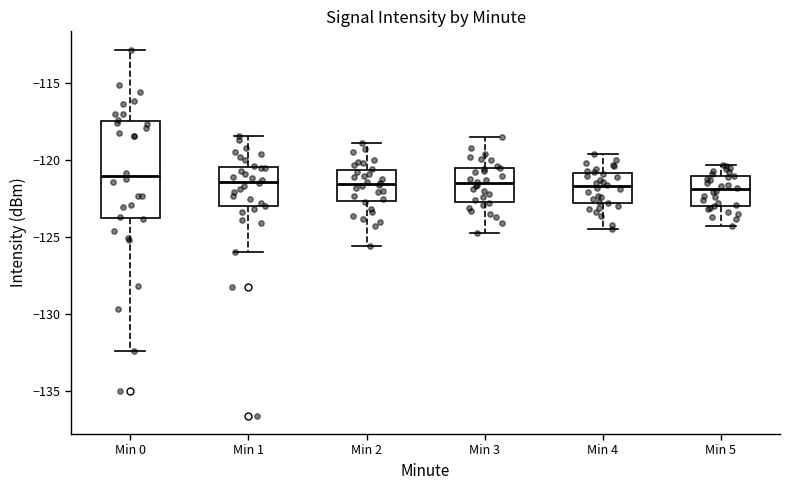

Reading left to right, transcribe this box plot: for each box, give where its median line is, the range the box spans, and where its two whiskers end, as read against the y-axis. The values are not printed on the chart, so give them approximately, as read against the axis.

Min 0: median -121.0, box -124.0 to -117.5, whiskers -132.5 to -113.0
Min 1: median -121.5, box -123.0 to -120.5, whiskers -126.0 to -118.5
Min 2: median -121.5, box -122.5 to -120.5, whiskers -125.5 to -119.0
Min 3: median -121.5, box -122.5 to -120.5, whiskers -124.5 to -118.5
Min 4: median -121.5, box -123.0 to -121.0, whiskers -124.5 to -119.5
Min 5: median -122.0, box -123.0 to -121.0, whiskers -124.5 to -120.5